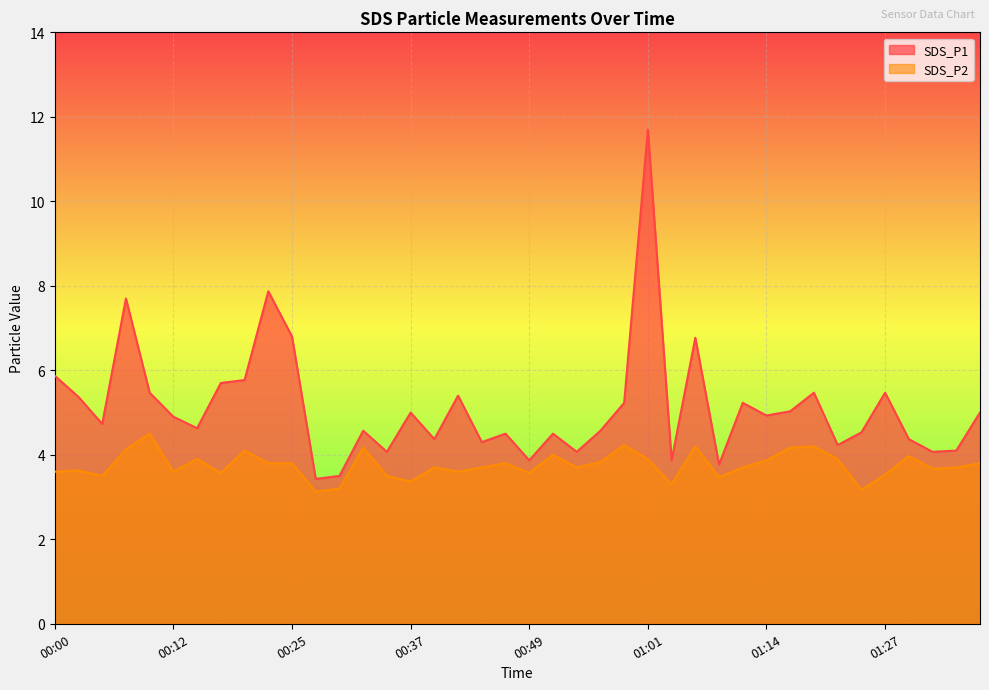

How many lines are shown in the chart?

2